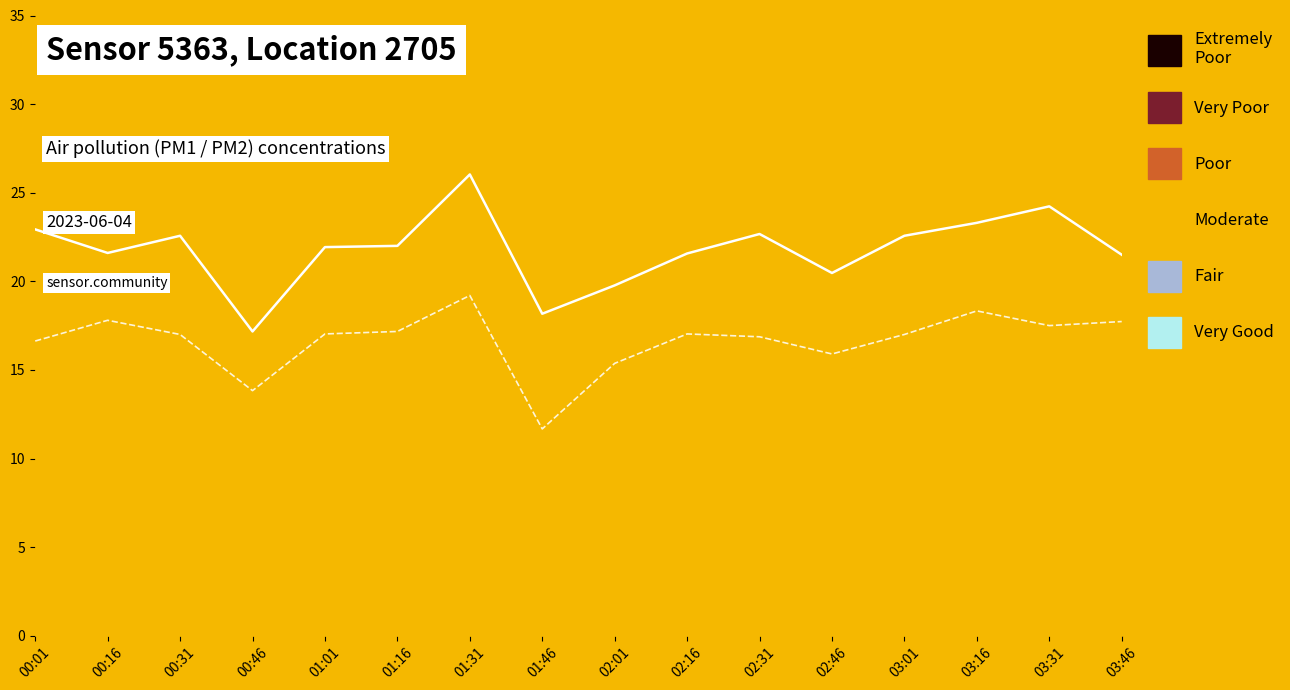

The value of PM1 (P1) at 03:46 is 32.6. True or false?

False